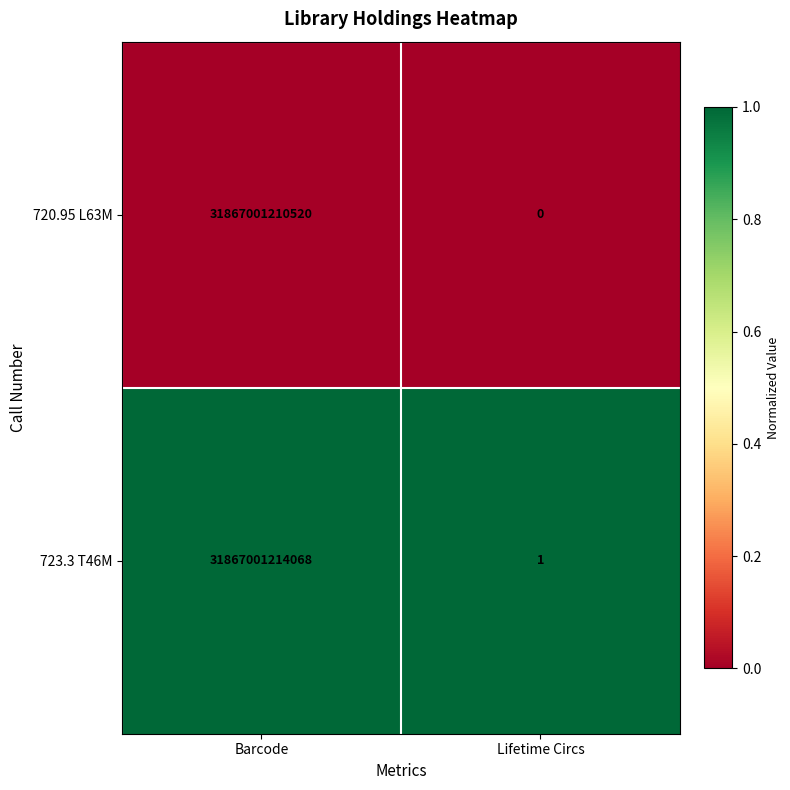

What is the greatest value displayed?

31867001214068